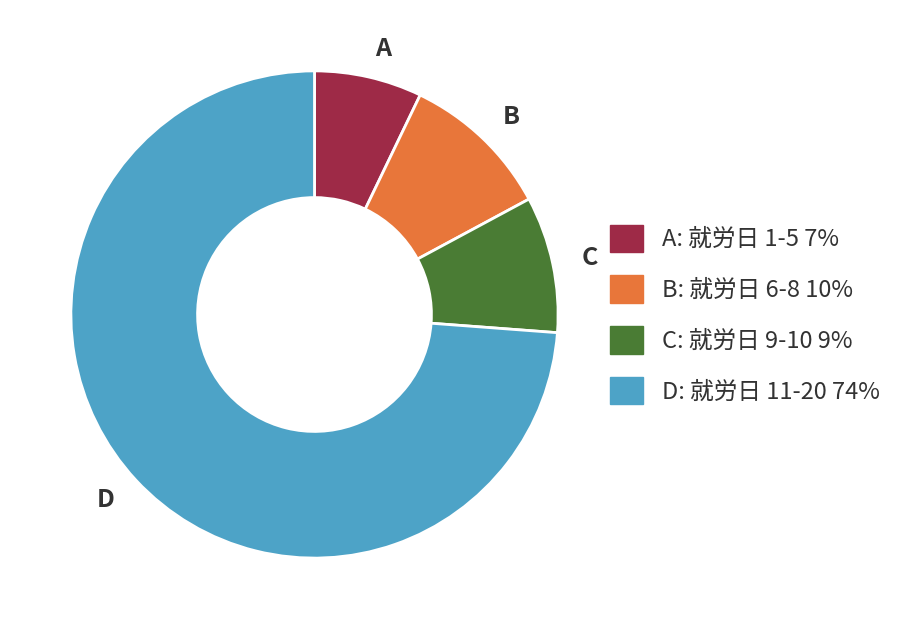

Does any single category account for the majority?

Yes